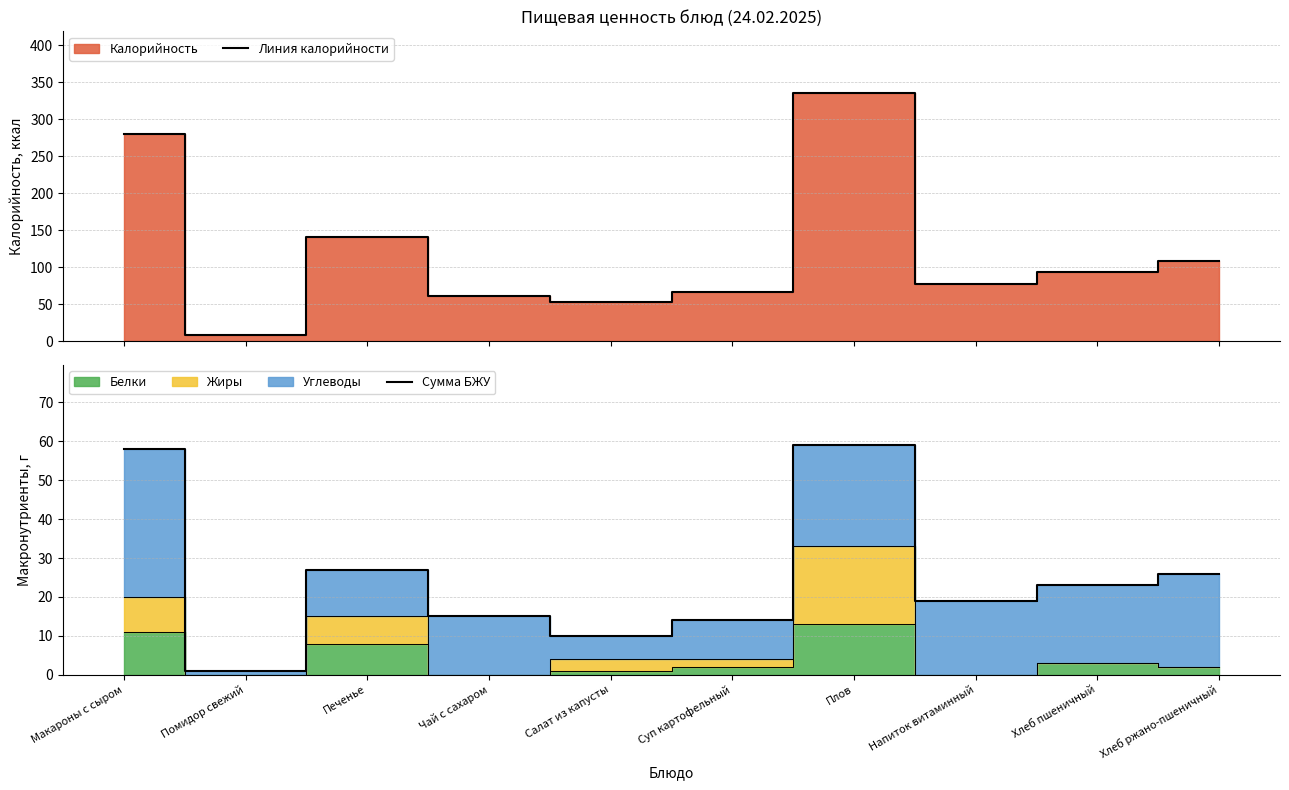

What is the value of the Линия калорийности point at the 3rd from the left?

141